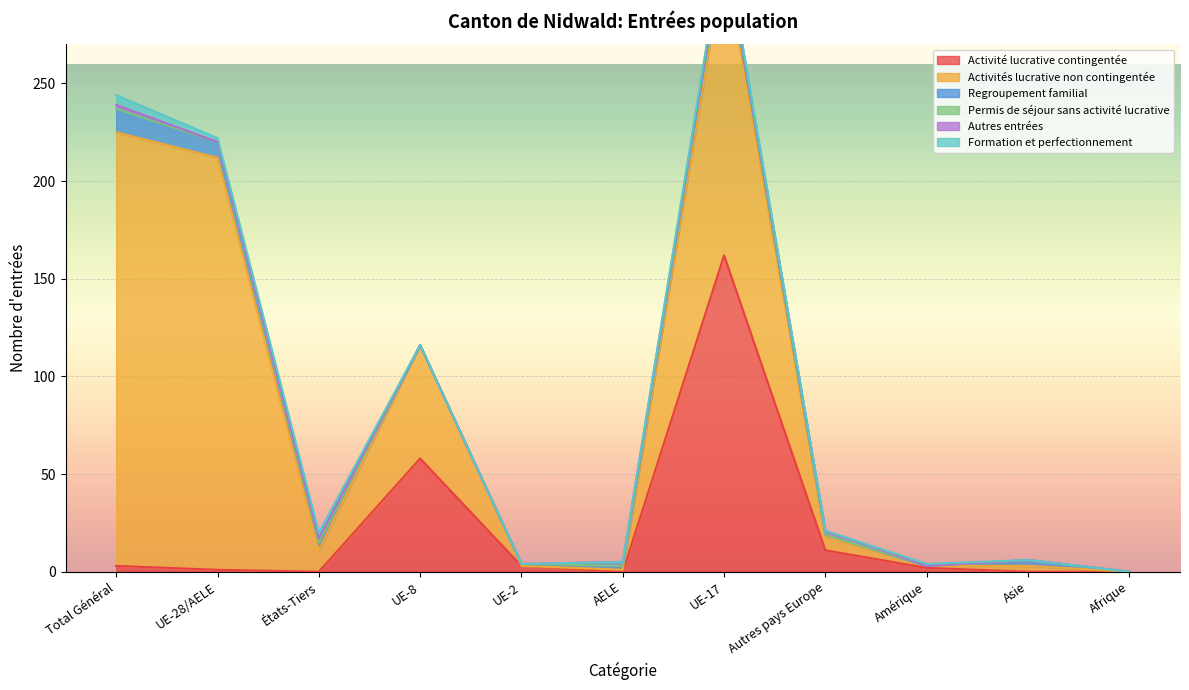

True or false: Autres entrées has a value of -1 at Amérique.

False